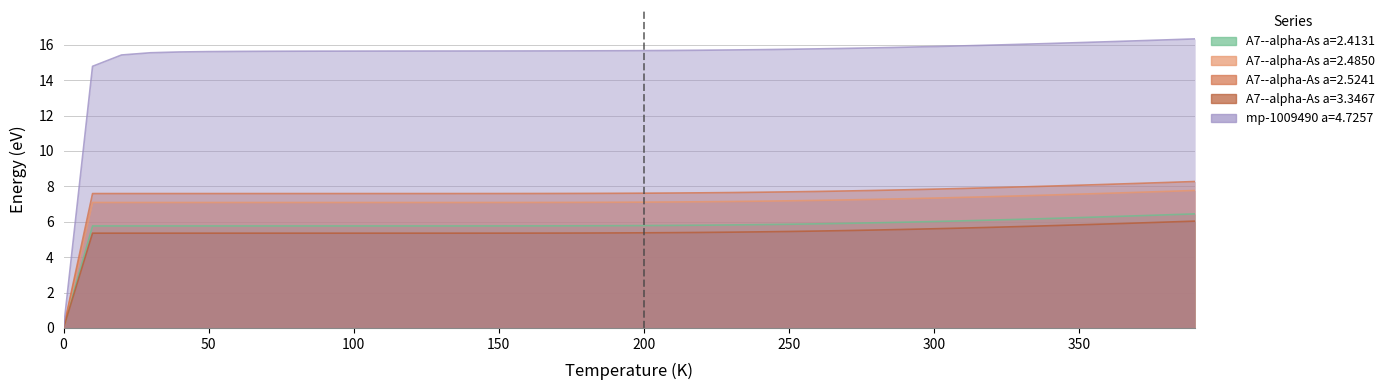

Is the value of A7--alpha-As a=3.3467 at 16 greater than the value of A7--alpha-As a=2.5241 at 12?

No